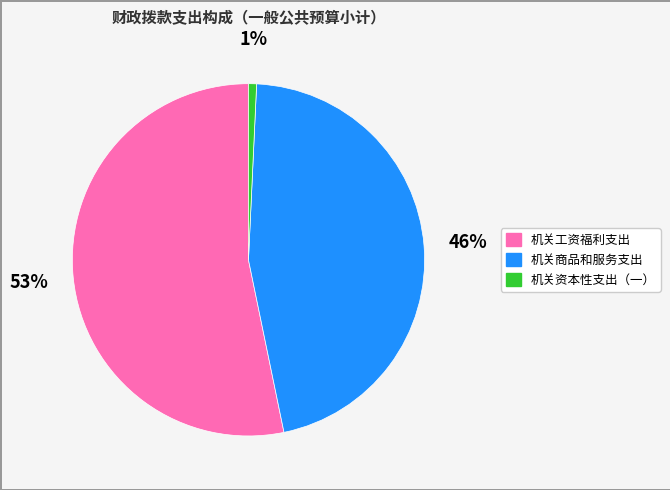

What percentage is the 机关工资福利支出 slice, to the nearest percent?

53%